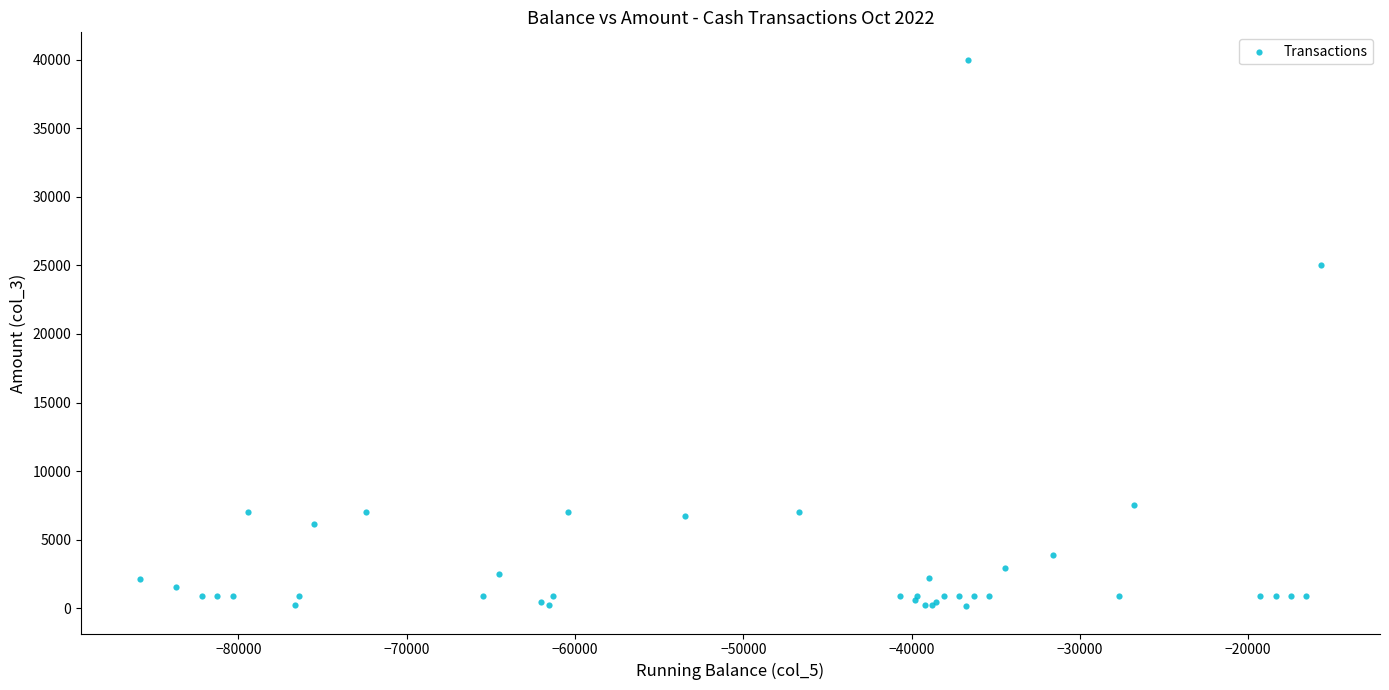

What Y value in the scatter plot is closest to 20075?

25000